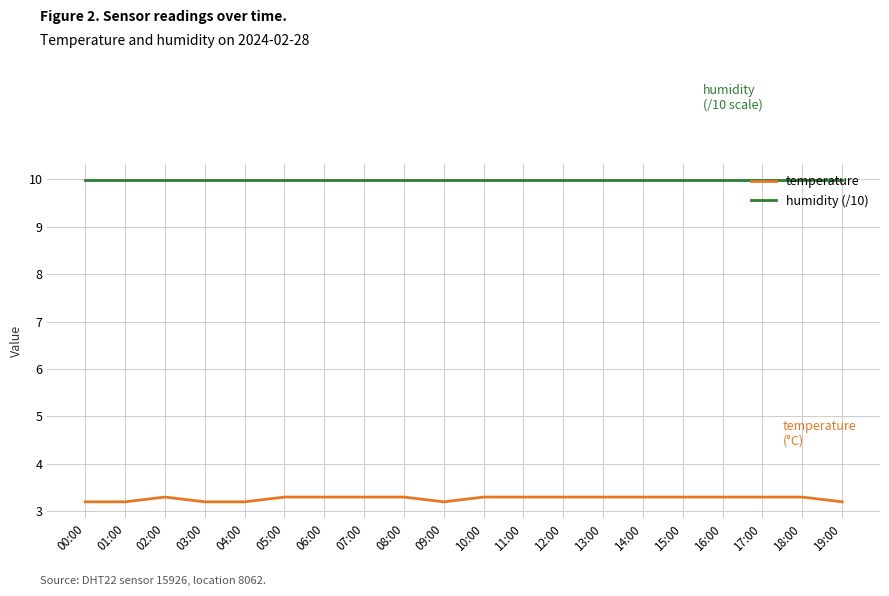

True or false: temperature and humidity (/10) cross at least once.

False